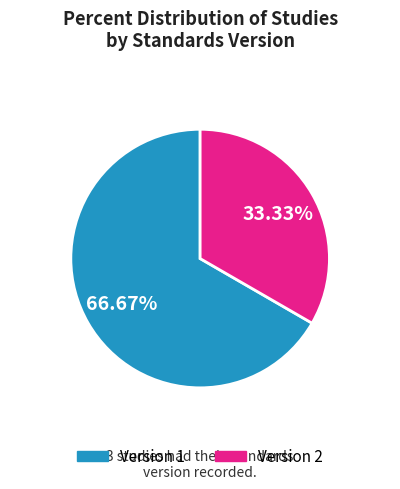

Does any single category account for the majority?

Yes